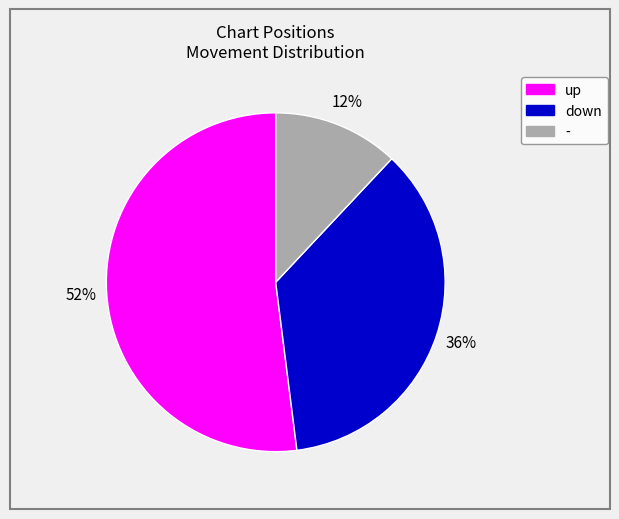

To the nearest percent, what is the difference between the largest and smallest slice percentages?

40%